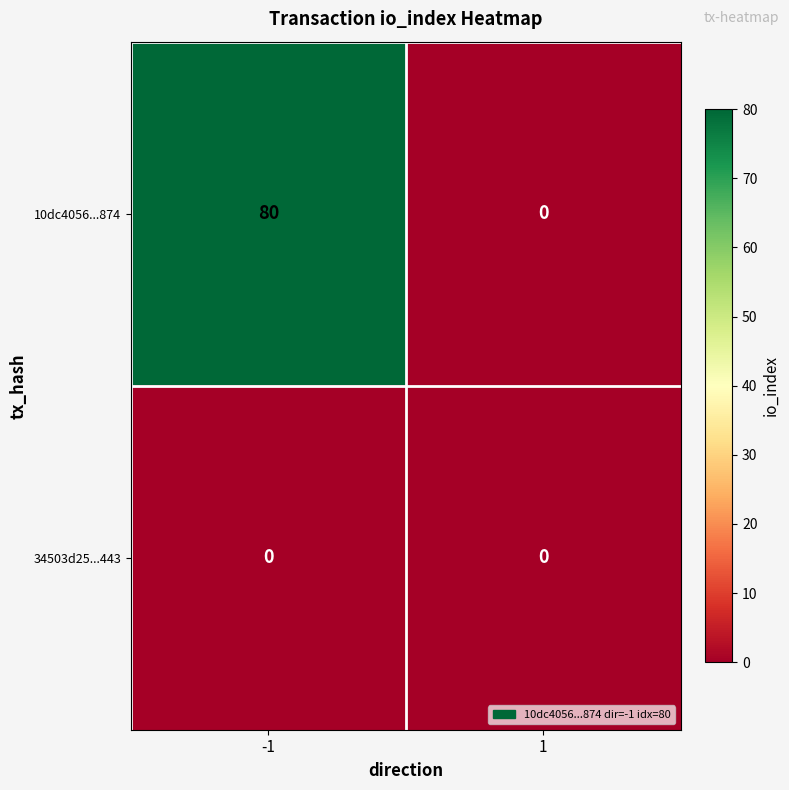

The 34503d25...443 series shows 0 at -1. True or false?

True